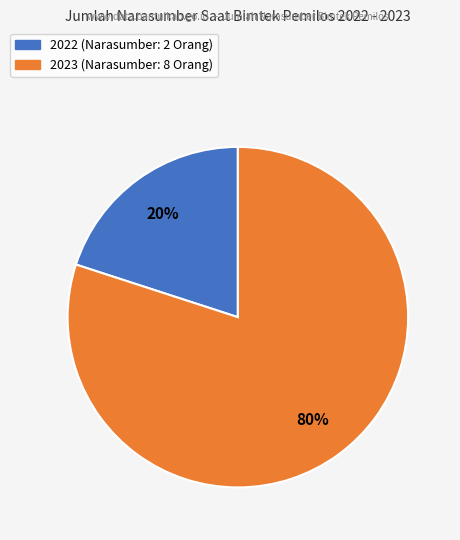

Rank the categories by value from lowest to highest.

2022, 2023